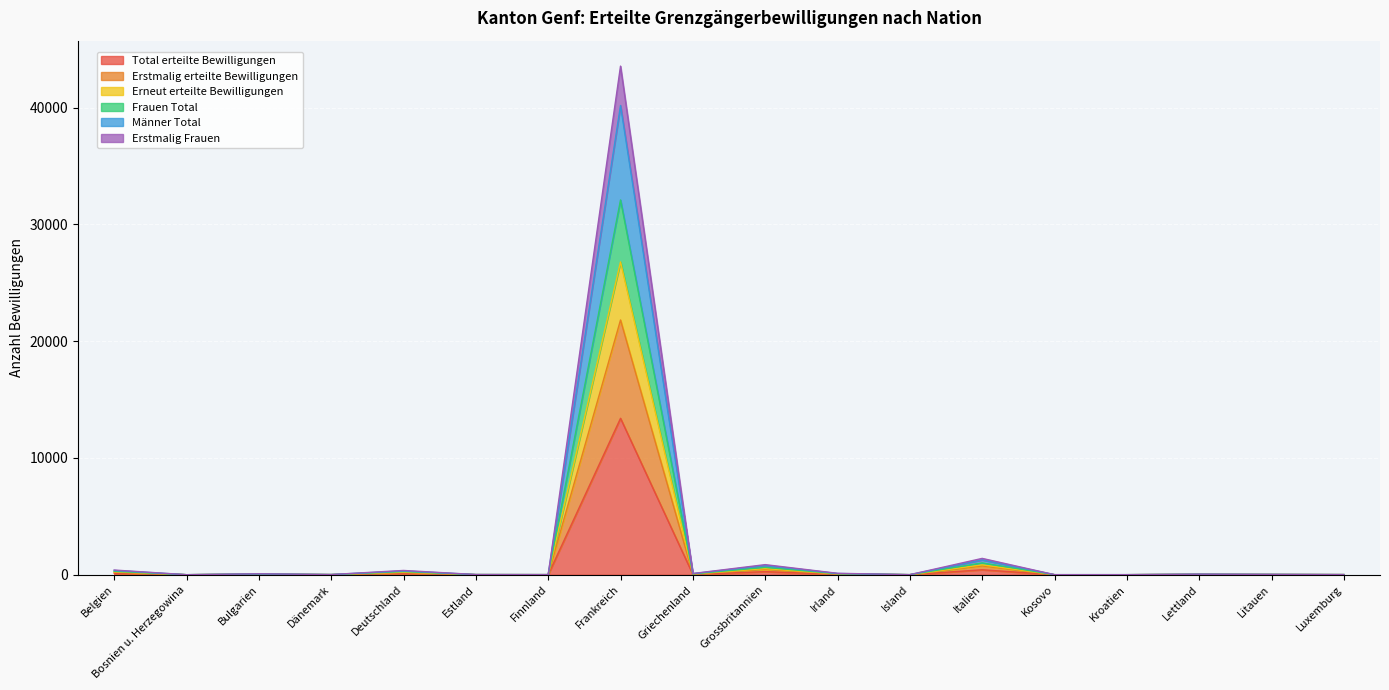

Reading left to right, transcribe all the data shown in this chart.

Total erteilte Bewilligungen: Belgien=122	Bosnien u. Herzegowina=1	Bulgarien=24	Dänemark=5	Deutschland=108	Estland=5	Finnland=3	Frankreich=13392	Griechenland=31	Grossbritannien=264	Irland=35	Island=2	Italien=423	Kosovo=2	Kroatien=2	Lettland=15	Litauen=9	Luxemburg=4
Erstmalig erteilte Bewilligungen: Belgien=211	Bosnien u. Herzegowina=1	Bulgarien=45	Dänemark=8	Deutschland=189	Estland=8	Finnland=6	Frankreich=21812	Griechenland=57	Grossbritannien=464	Irland=65	Island=3	Italien=757	Kosovo=2	Kroatien=3	Lettland=29	Litauen=18	Luxemburg=8
Erneut erteilte Bewilligungen: Belgien=292	Bosnien u. Herzegowina=3	Bulgarien=57	Dänemark=13	Deutschland=273	Estland=11	Finnland=8	Frankreich=32089	Griechenland=75	Grossbritannien=630	Irland=90	Island=6	Italien=1012	Kosovo=4	Kroatien=4	Lettland=34	Litauen=21	Luxemburg=10
Frauen Total: Belgien=402	Bosnien u. Herzegowina=3	Bulgarien=80	Dänemark=16	Deutschland=366	Estland=16	Finnland=11	Frankreich=43550	Griechenland=104	Grossbritannien=865	Irland=122	Island=7	Italien=1399	Kosovo=6	Kroatien=6	Lettland=48	Litauen=30	Luxemburg=14
Männer Total: Belgien=366	Bosnien u. Herzegowina=3	Bulgarien=72	Dänemark=15	Deutschland=324	Estland=15	Finnland=9	Frankreich=40176	Griechenland=93	Grossbritannien=792	Irland=105	Island=6	Italien=1269	Kosovo=6	Kroatien=6	Lettland=45	Litauen=27	Luxemburg=12
Erstmalig Frauen: Belgien=244	Bosnien u. Herzegowina=2	Bulgarien=48	Dänemark=10	Deutschland=216	Estland=10	Finnland=6	Frankreich=26784	Griechenland=62	Grossbritannien=528	Irland=70	Island=4	Italien=846	Kosovo=4	Kroatien=4	Lettland=30	Litauen=18	Luxemburg=8